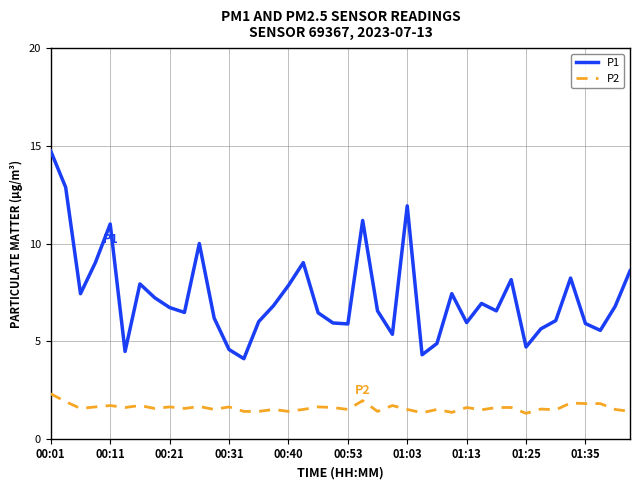

Rank the series by their maximum value, from lowest to highest.

P2, P1